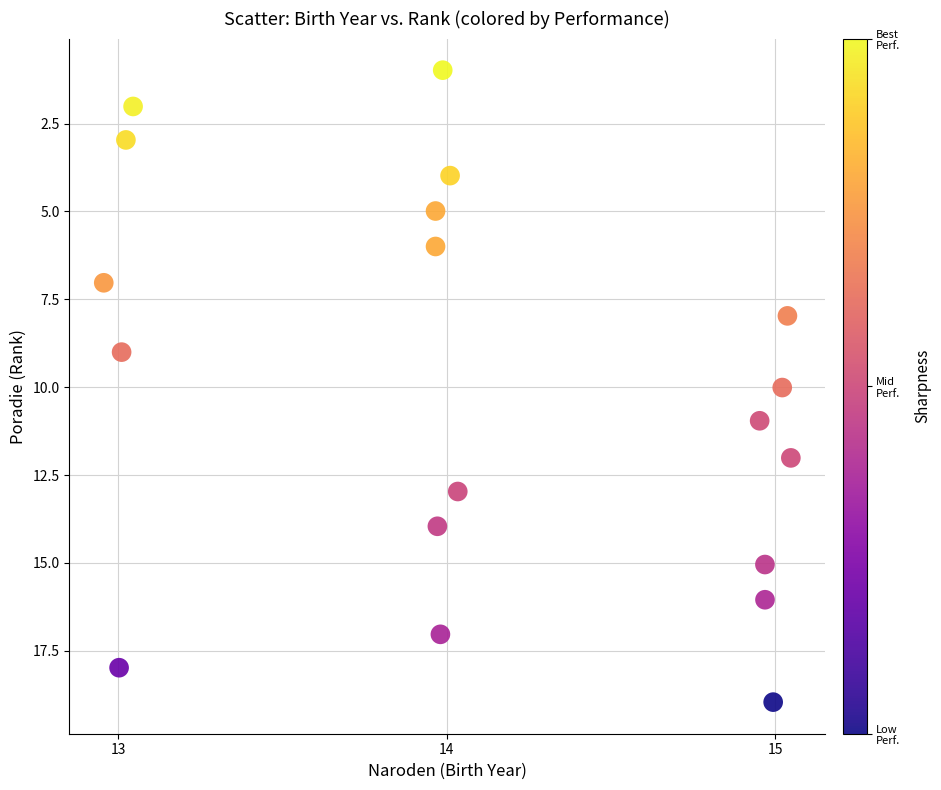

What is the range of Y values (max minus min)?

18.0